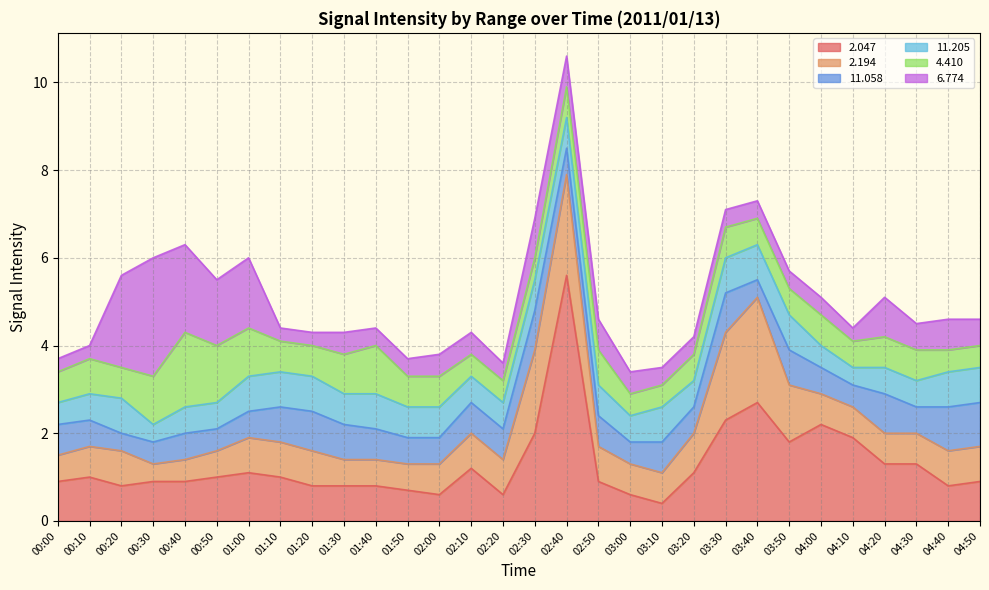

What is the sum of the   4.410 values at 03:20 and 00:10?

1.4